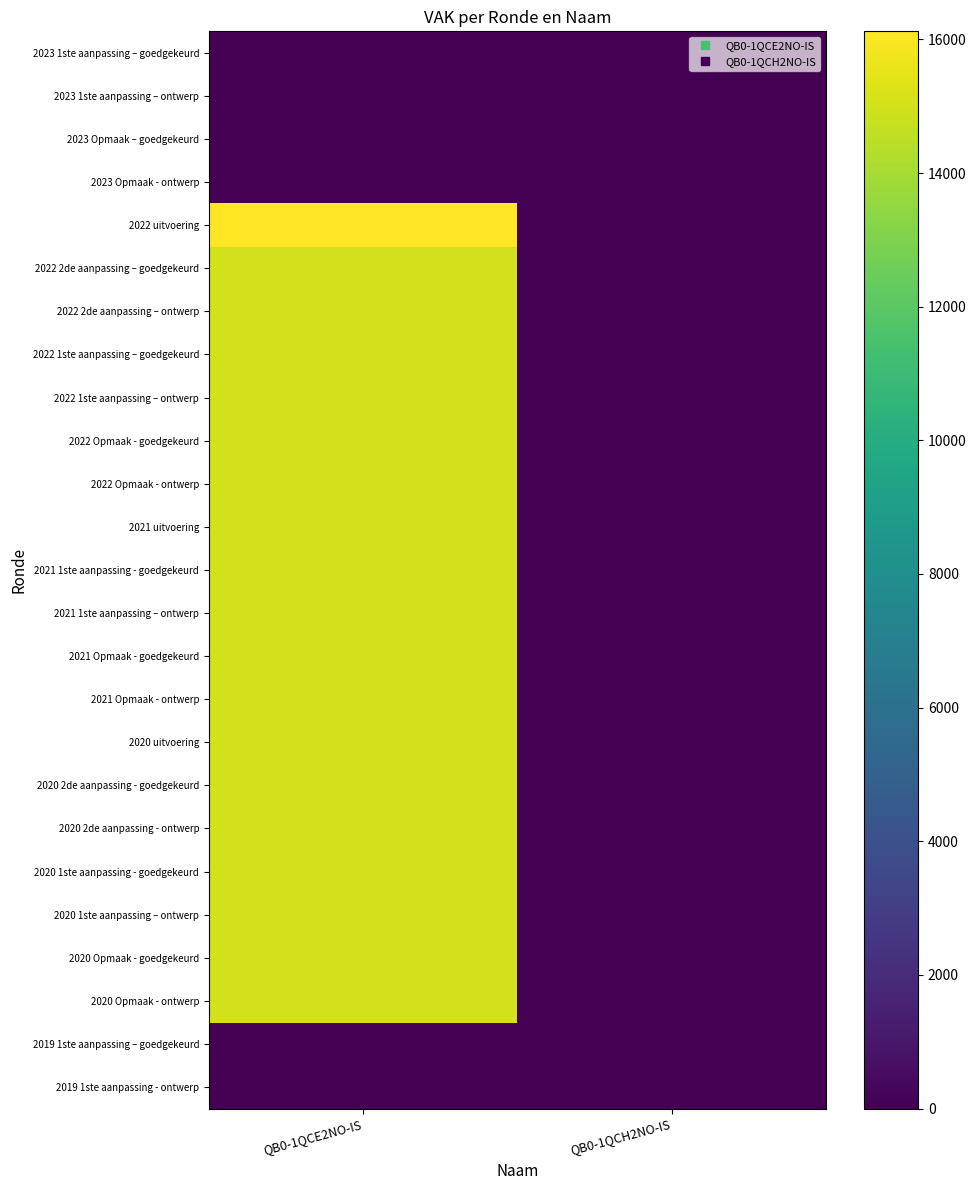

At QB0-1QCH2NO-IS, list the series in order from smallest to largest.

2023 1ste aanpassing – goedgekeurd, 2023 1ste aanpassing – ontwerp, 2023 Opmaak – goedgekeurd, 2023 Opmaak - ontwerp, 2022 uitvoering, 2022 2de aanpassing – goedgekeurd, 2022 2de aanpassing – ontwerp, 2022 1ste aanpassing – goedgekeurd, 2022 1ste aanpassing – ontwerp, 2022 Opmaak - goedgekeurd, 2022 Opmaak - ontwerp, 2021 uitvoering, 2021 1ste aanpassing - goedgekeurd, 2021 1ste aanpassing – ontwerp, 2021 Opmaak - goedgekeurd, 2021 Opmaak - ontwerp, 2020 uitvoering, 2020 2de aanpassing - goedgekeurd, 2020 2de aanpassing - ontwerp, 2020 1ste aanpassing - goedgekeurd, 2020 1ste aanpassing – ontwerp, 2020 Opmaak - goedgekeurd, 2020 Opmaak - ontwerp, 2019 1ste aanpassing – goedgekeurd, 2019 1ste aanpassing - ontwerp